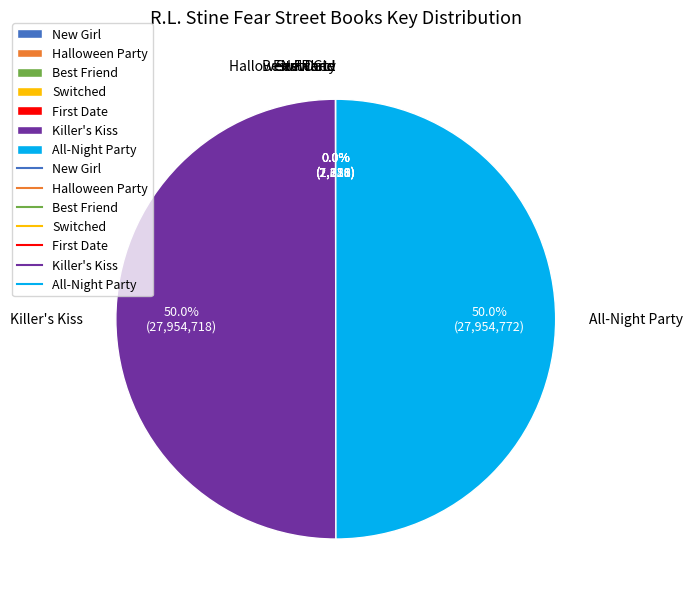

What portion of the pie excludes Killer's Kiss?

50.0%